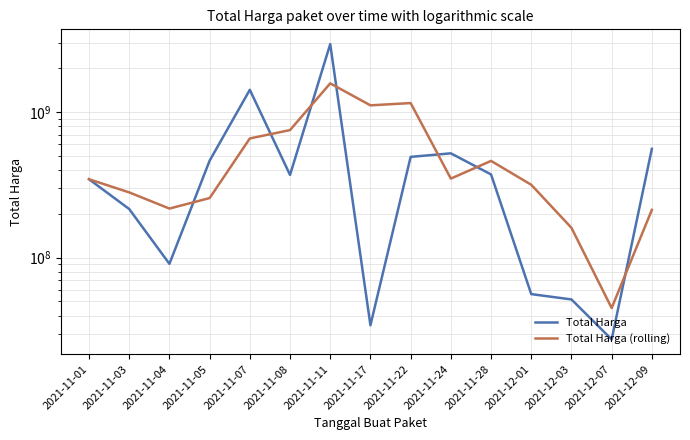

What is the highest value of the Total Harga (rolling) series?

1578665713.3